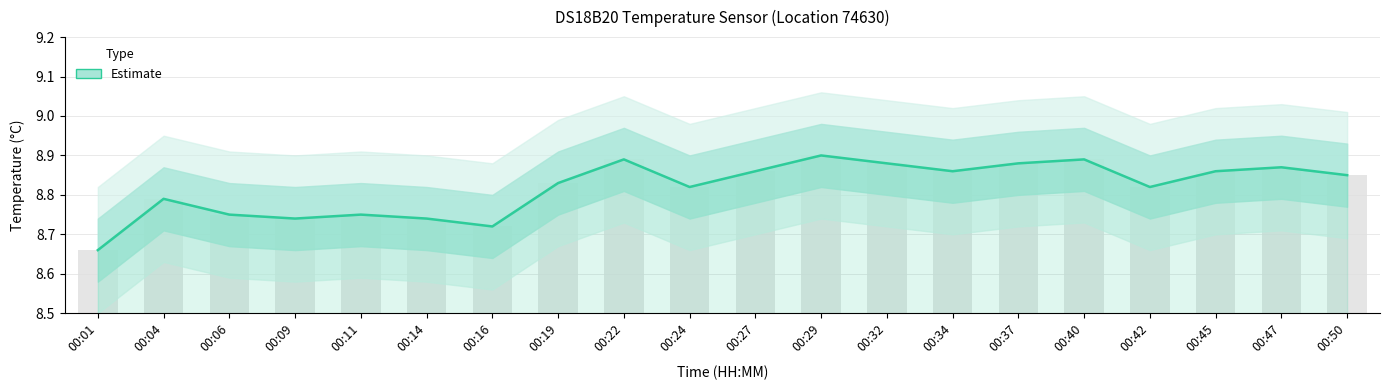

List the labels in order of value, largest first.

00:29, 00:22, 00:40, 00:32, 00:37, 00:47, 00:27, 00:34, 00:45, 00:50, 00:19, 00:24, 00:42, 00:04, 00:06, 00:11, 00:09, 00:14, 00:16, 00:01